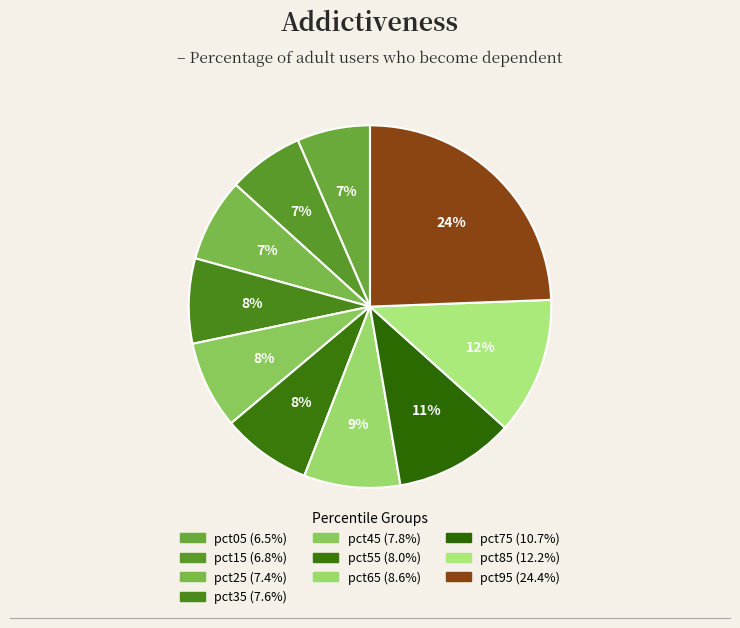

Does any single category account for the majority?

No